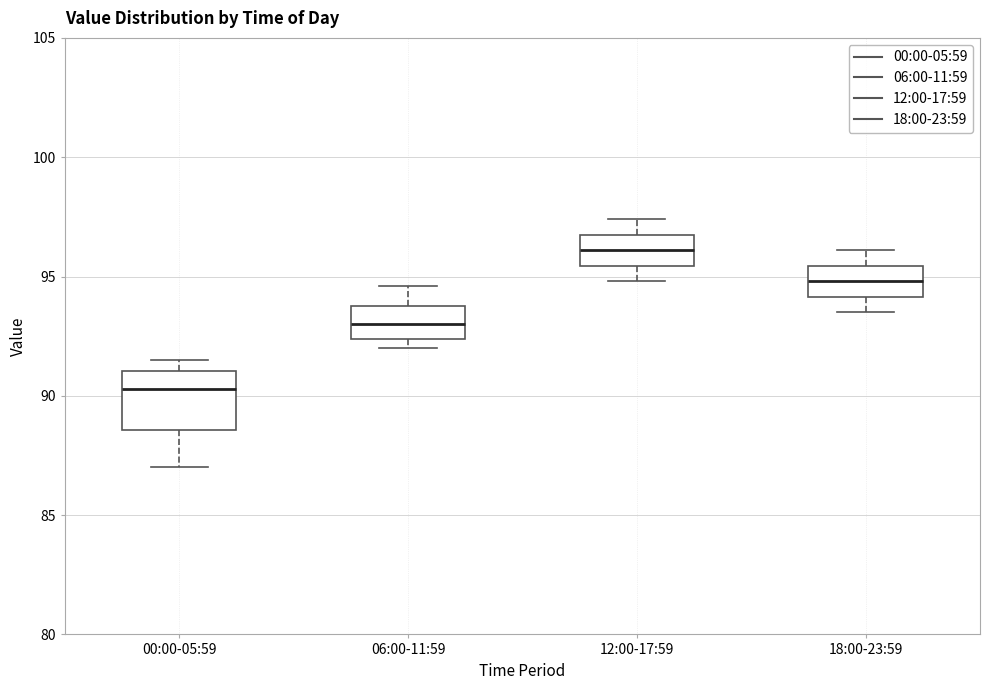

Where is the lower edge of the box for 06:00-11:59 on the y-axis? The values are not printed on the chart, so give them approximately, as read against the axis.

92.5